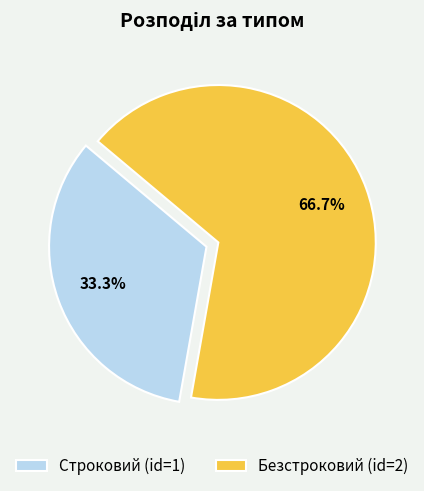

To the nearest percent, what portion does Строковий represent?

33%